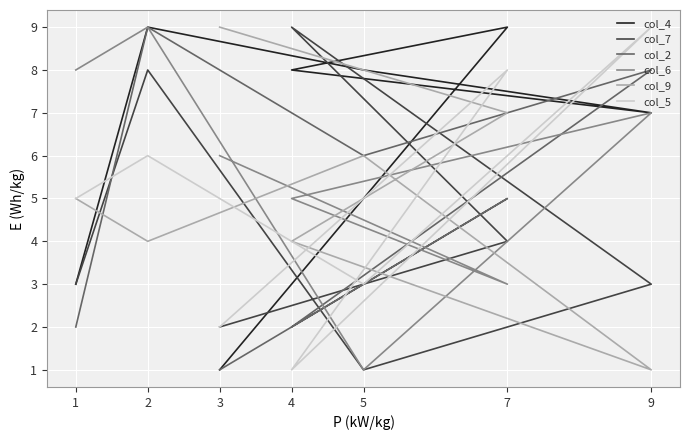

Which series has the largest total across all categories?

col_4